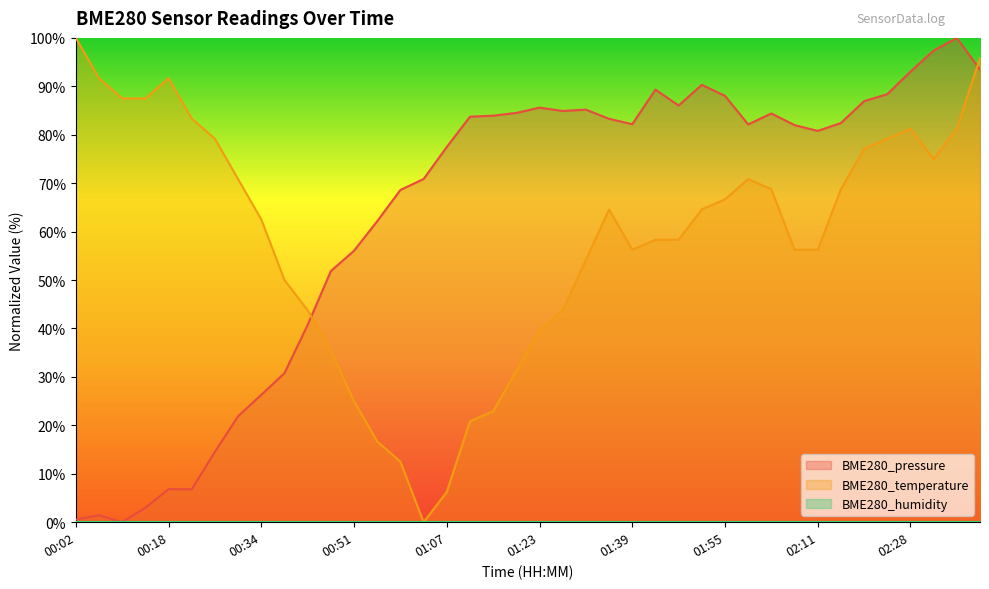

What is the sum of the BME280_temperature values at 01:11 and 00:02?

120.8